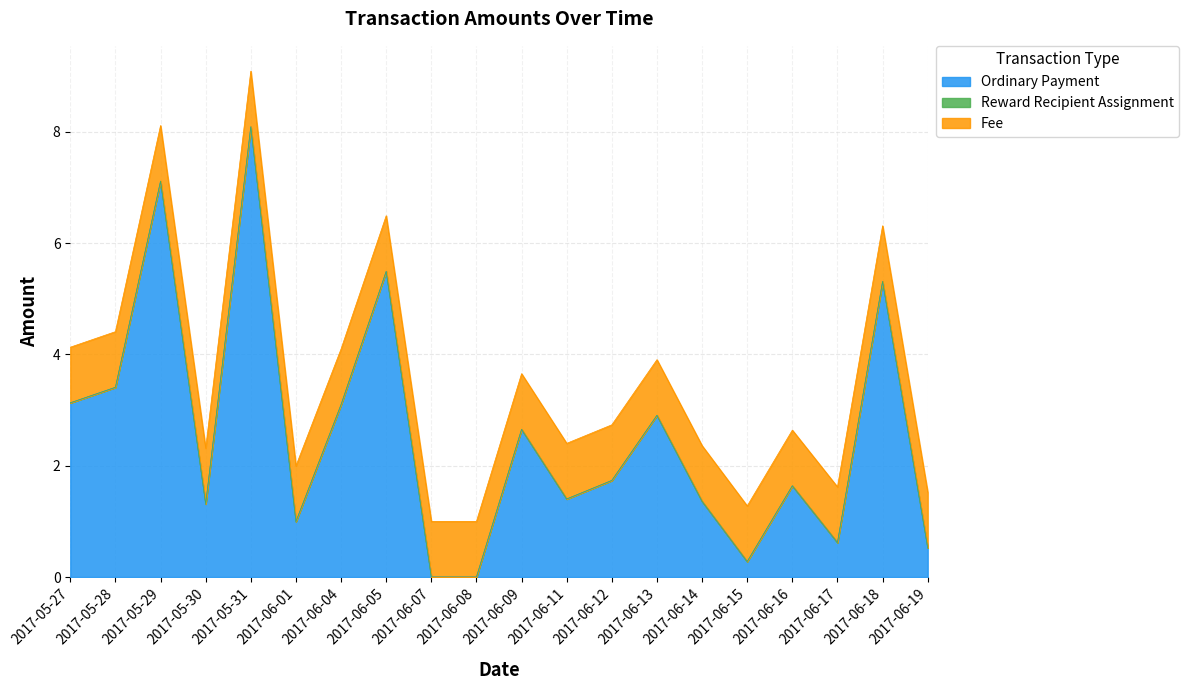

What is the label of the 17th point from the right?

2017-05-30